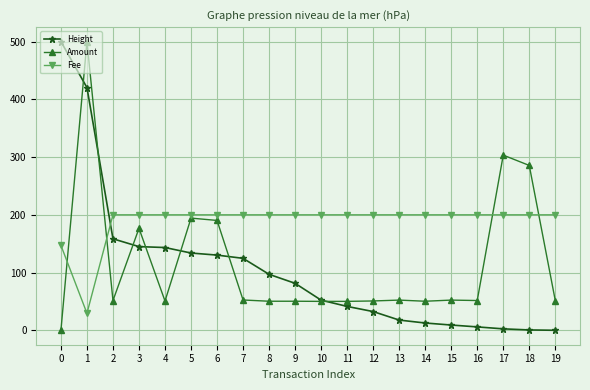

What value does the Amount series have at 7?

52.5